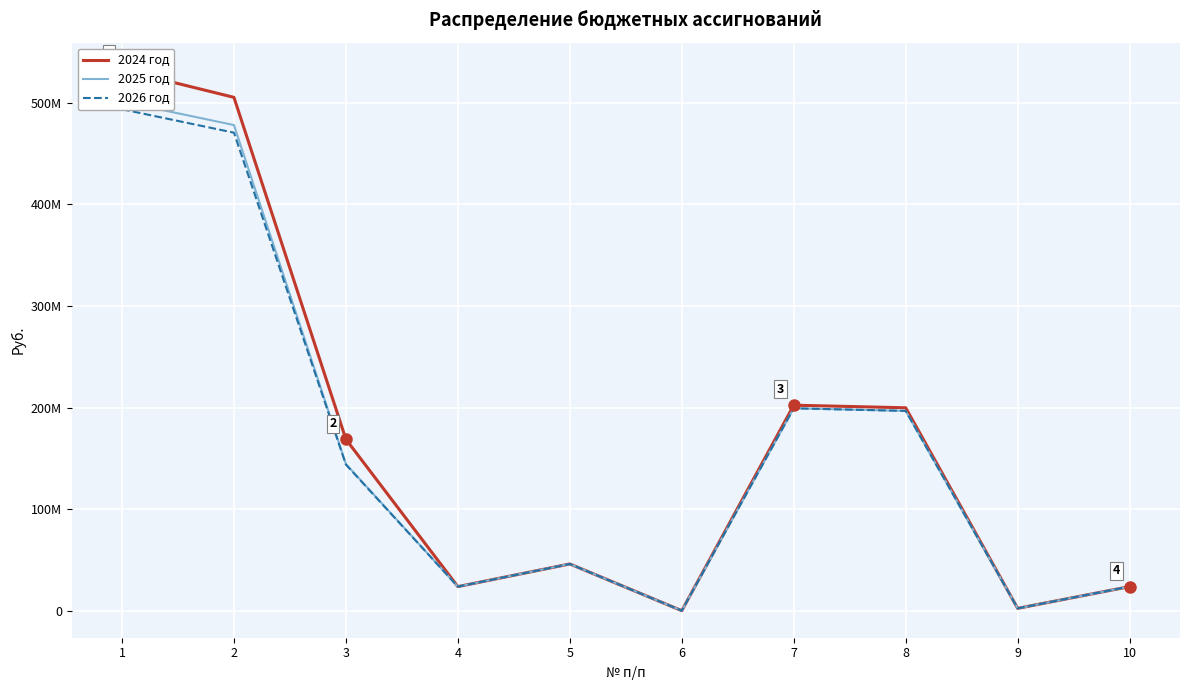

Which category has the highest value across all series?

1